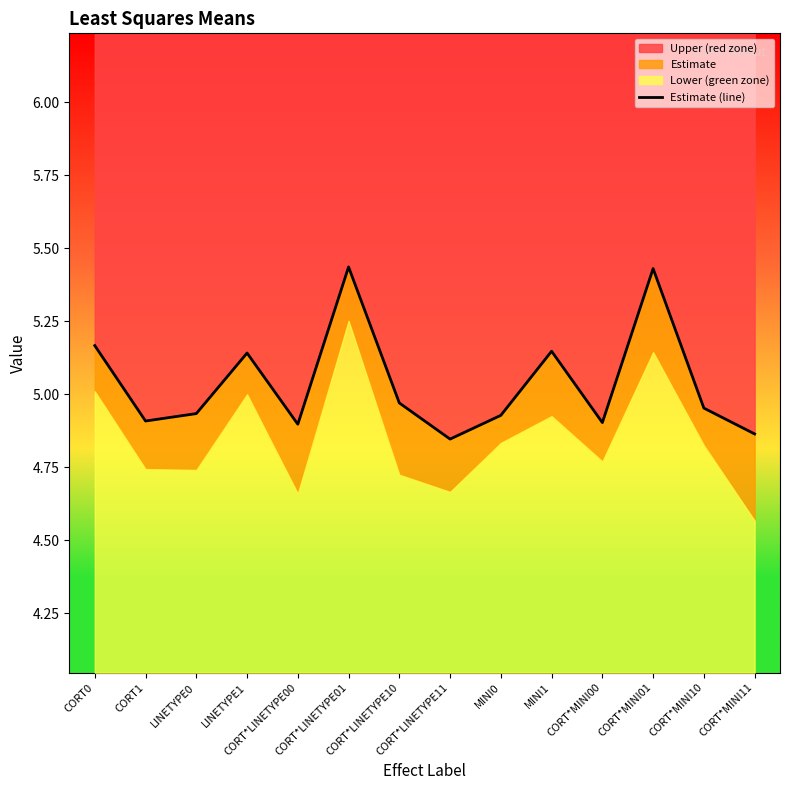

What value does the data have at MINI1?

5.1